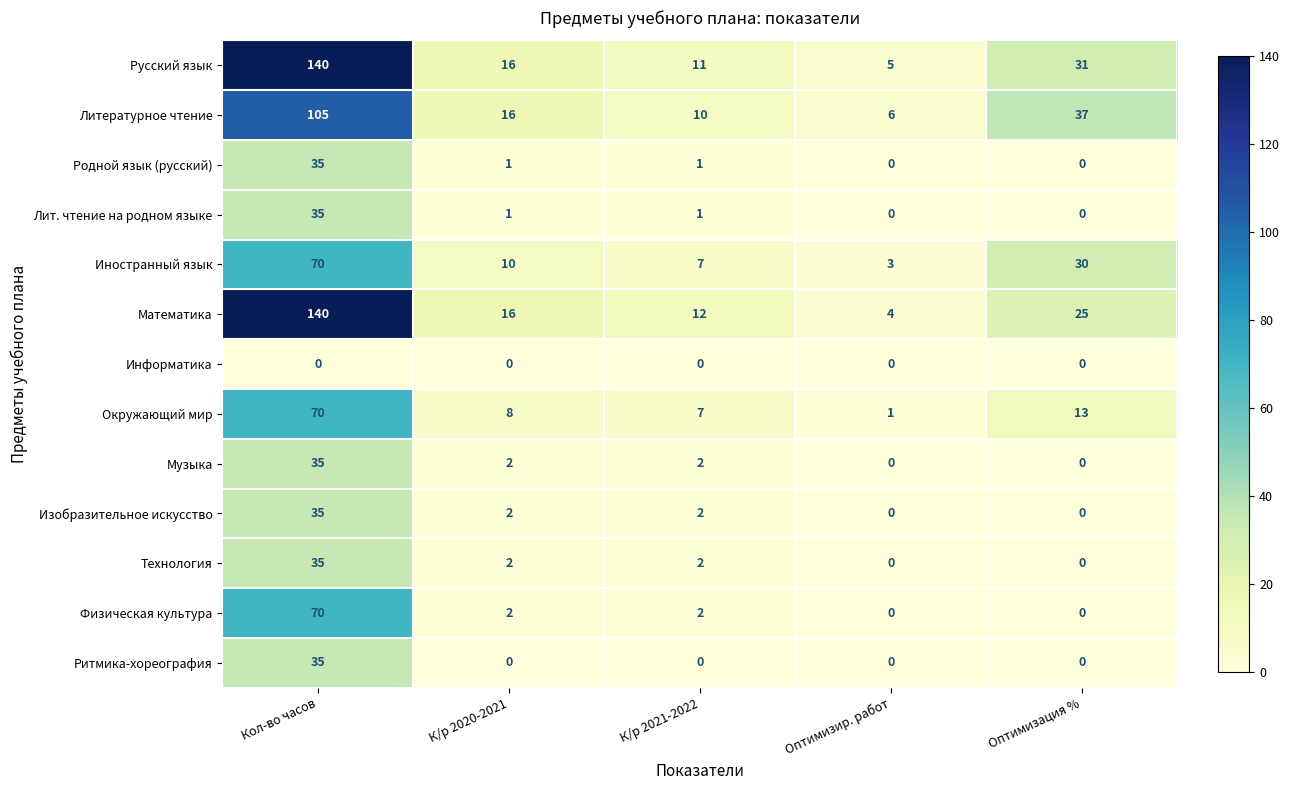

Is it true that Музыка equals 0 at Оптимизация %?

True